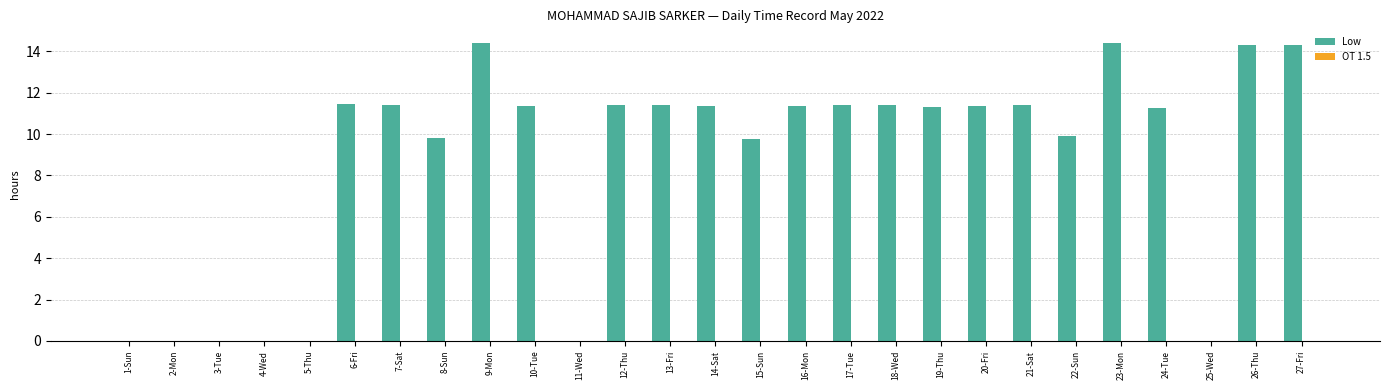

What is the greatest value displayed?

14.4